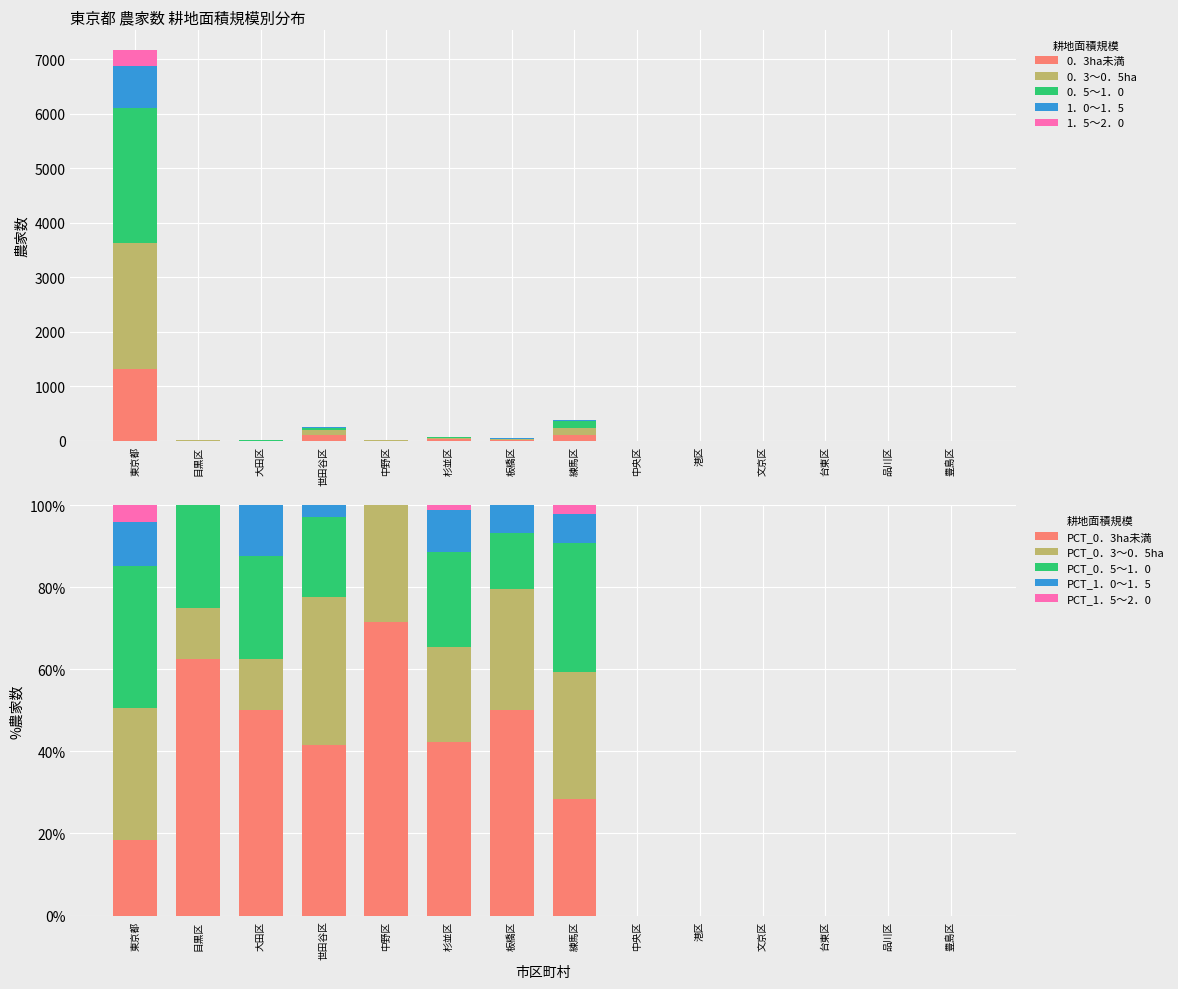

What is the label of the 13th bar from the right?

目黒区